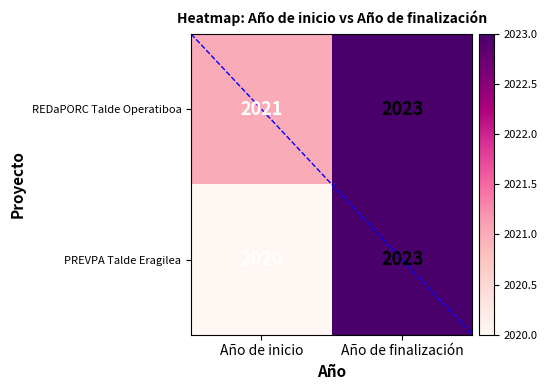

Count the number of categories in the chart.

2